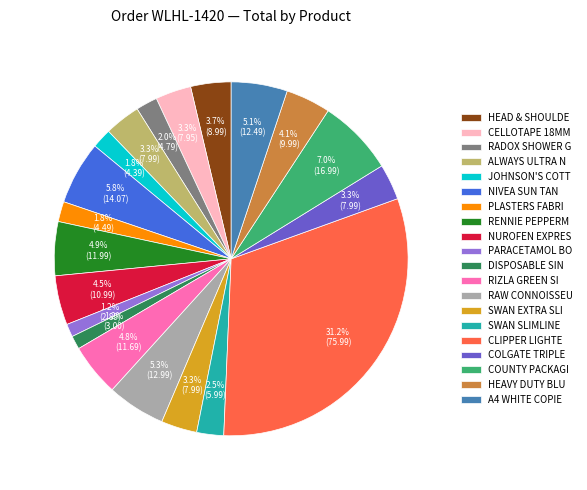

Which slice is the largest?

CLIPPER LIGHTE